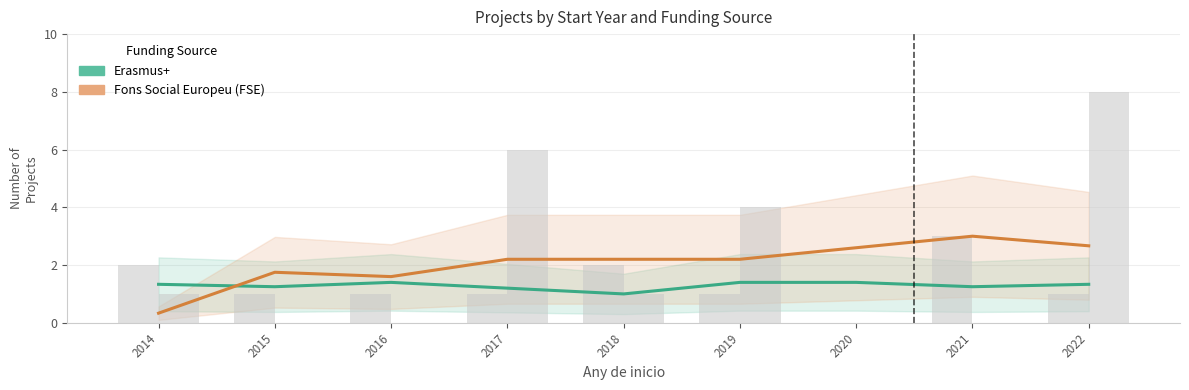

True or false: Fons Social Europeu (FSE) has a value of 2.7 at 2022.

True